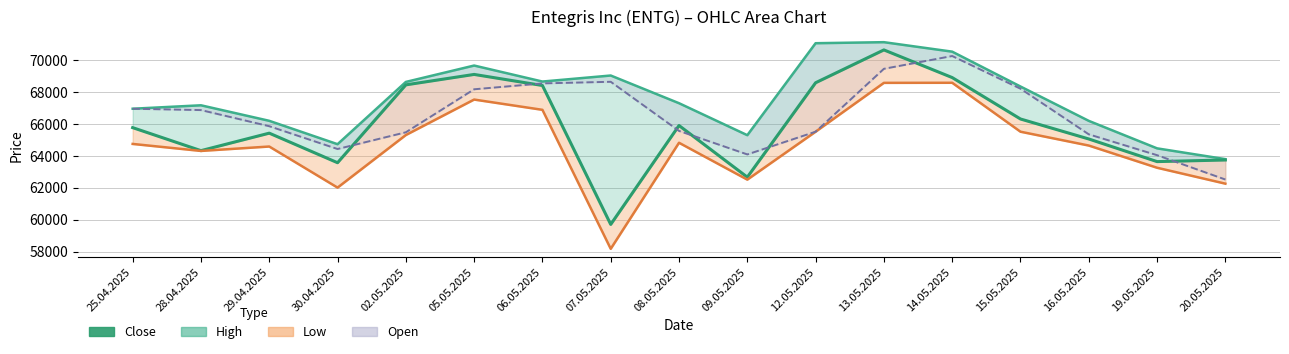

The chart shows a value of 39379 at 15.05.2025. True or false?

False